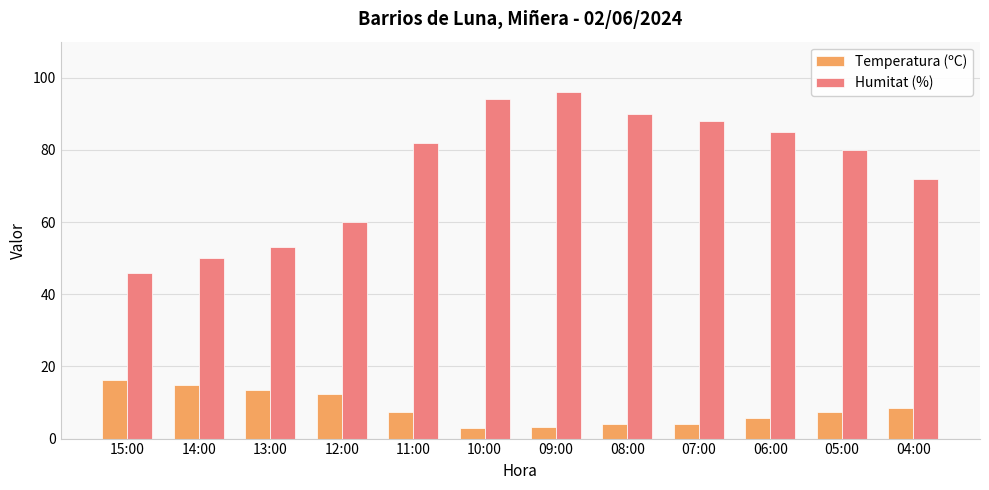

At how many categories does at least one series exceed 36?

12